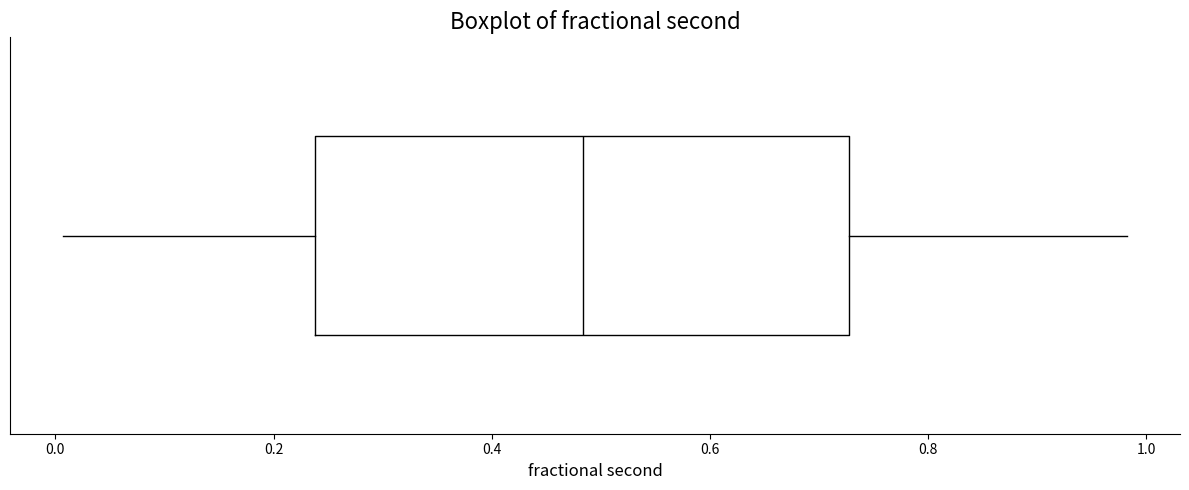

Where does the left whisker of the box end on the x-axis? The values are not printed on the chart, so give them approximately, as read against the axis.

0.00